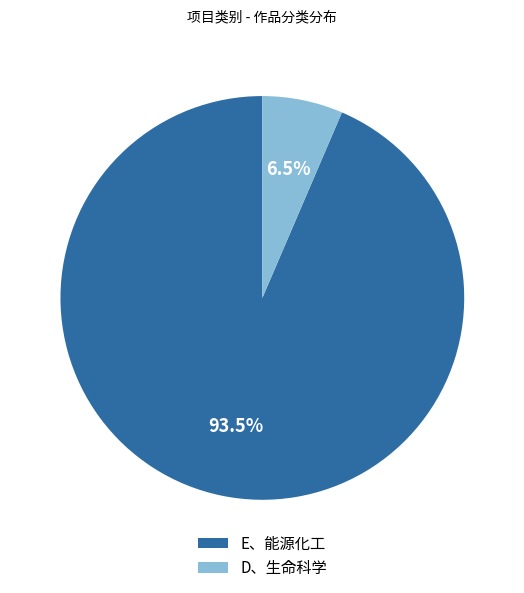

Is it true that D、生命科学 is 17% of the pie?

False